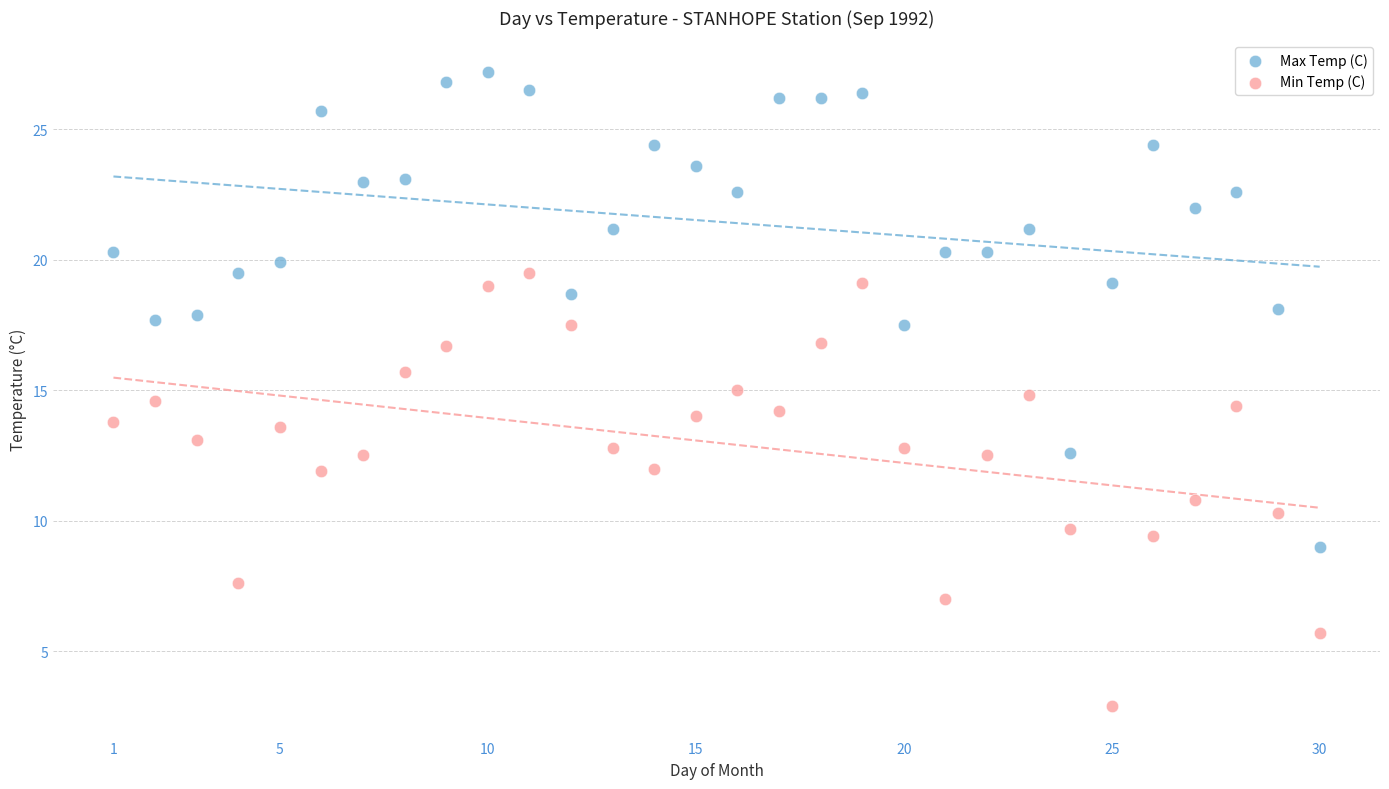

Which series reaches the maximum Y coordinate?

Max Temp (C)